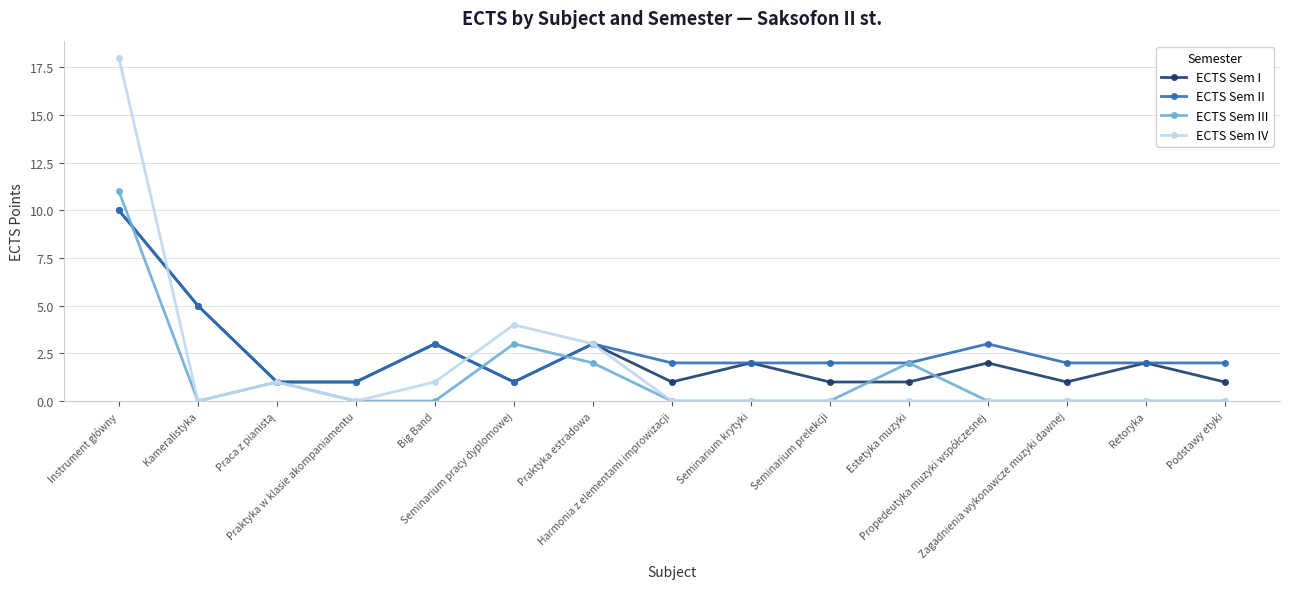

What is the highest value of the ECTS Sem II series?

10